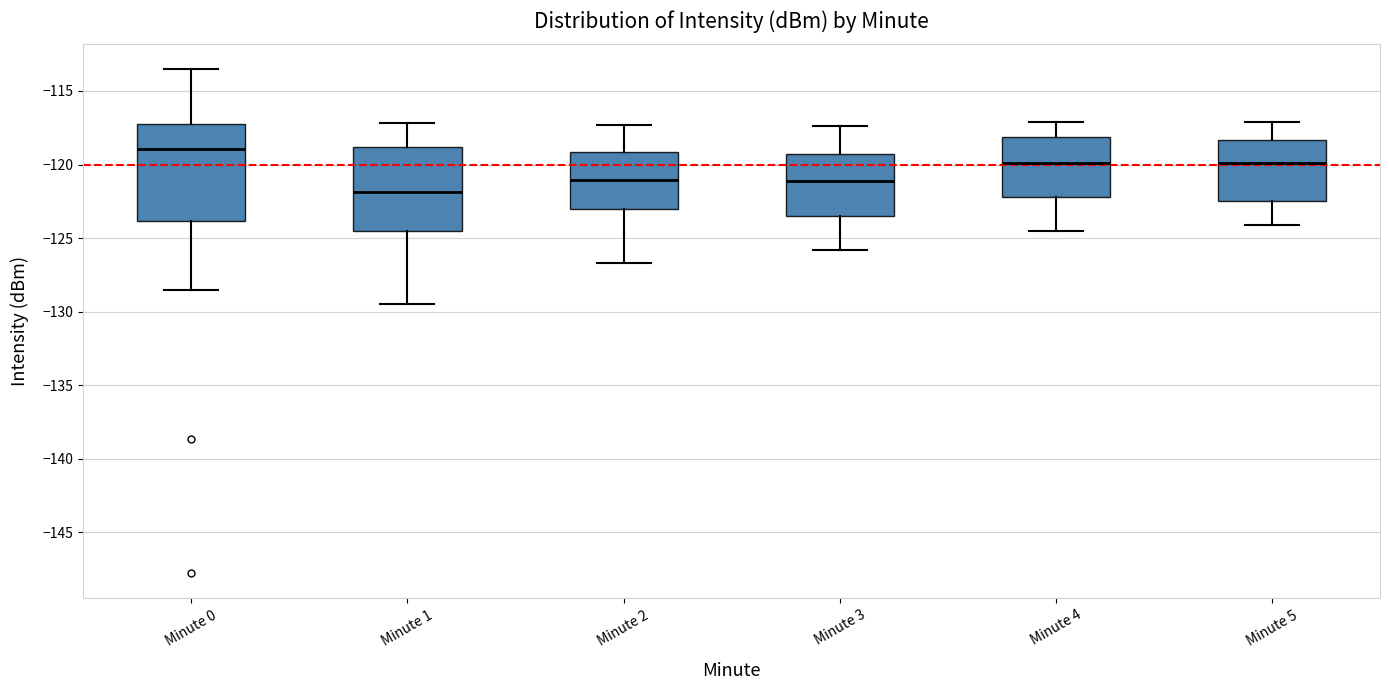

Reading left to right, read every box against the y-axis: the position of its median line, the range the box covers, and the ends of its whiskers. The values are not printed on the chart, so give them approximately, as read against the axis.

Minute 0: median -119.0, box -124.0 to -117.0, whiskers -128.5 to -113.5
Minute 1: median -122.0, box -124.5 to -119.0, whiskers -129.5 to -117.0
Minute 2: median -121.0, box -123.0 to -119.0, whiskers -126.5 to -117.5
Minute 3: median -121.0, box -123.5 to -119.5, whiskers -126.0 to -117.5
Minute 4: median -120.0, box -122.0 to -118.0, whiskers -124.5 to -117.0
Minute 5: median -120.0, box -122.5 to -118.5, whiskers -124.0 to -117.0